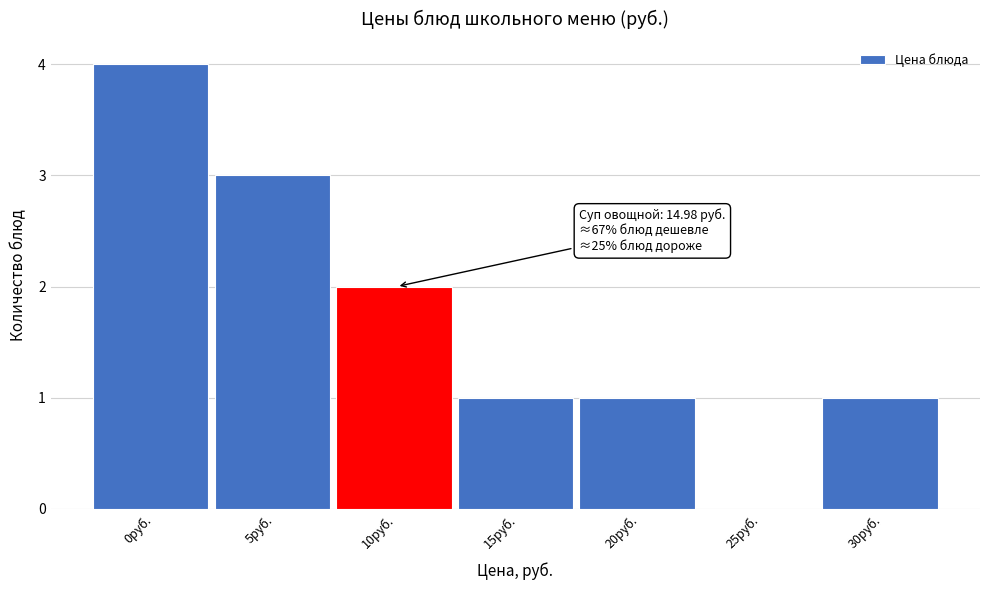

Reading left to right, list all the values displayed in this chart.

0руб.=4	5руб.=3	10руб.=2	15руб.=1	20руб.=1	25руб.=0	30руб.=1